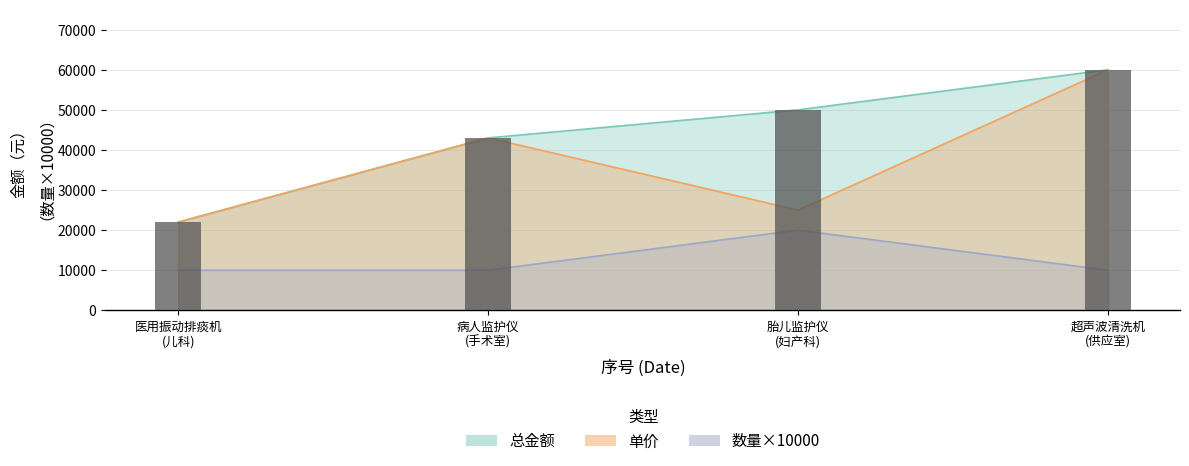

The value of 数量 at 病人监护仪 (手术室) is 10000. True or false?

True